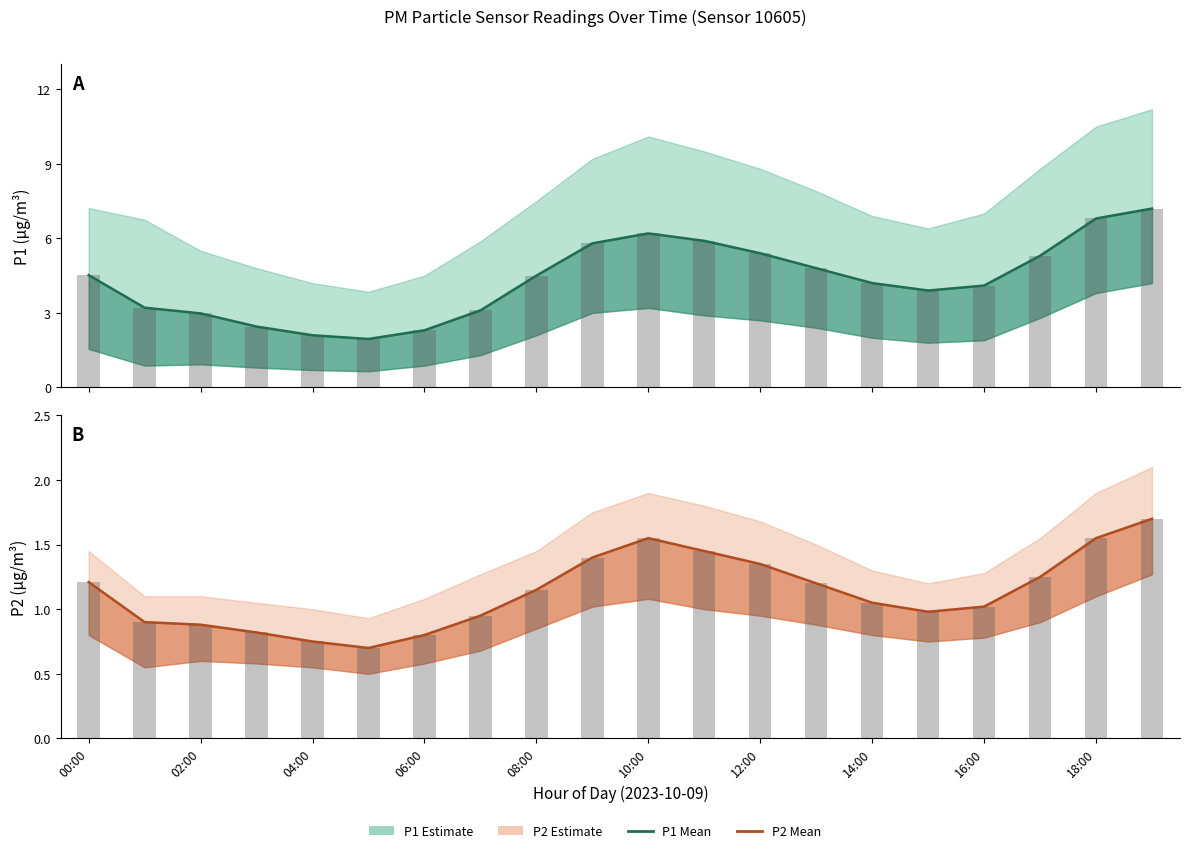

What is the total value across all series at 10:00?

15.5